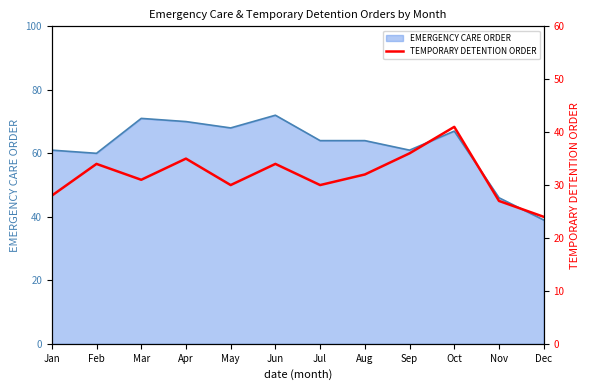

What is the minimum value shown in the chart?

24